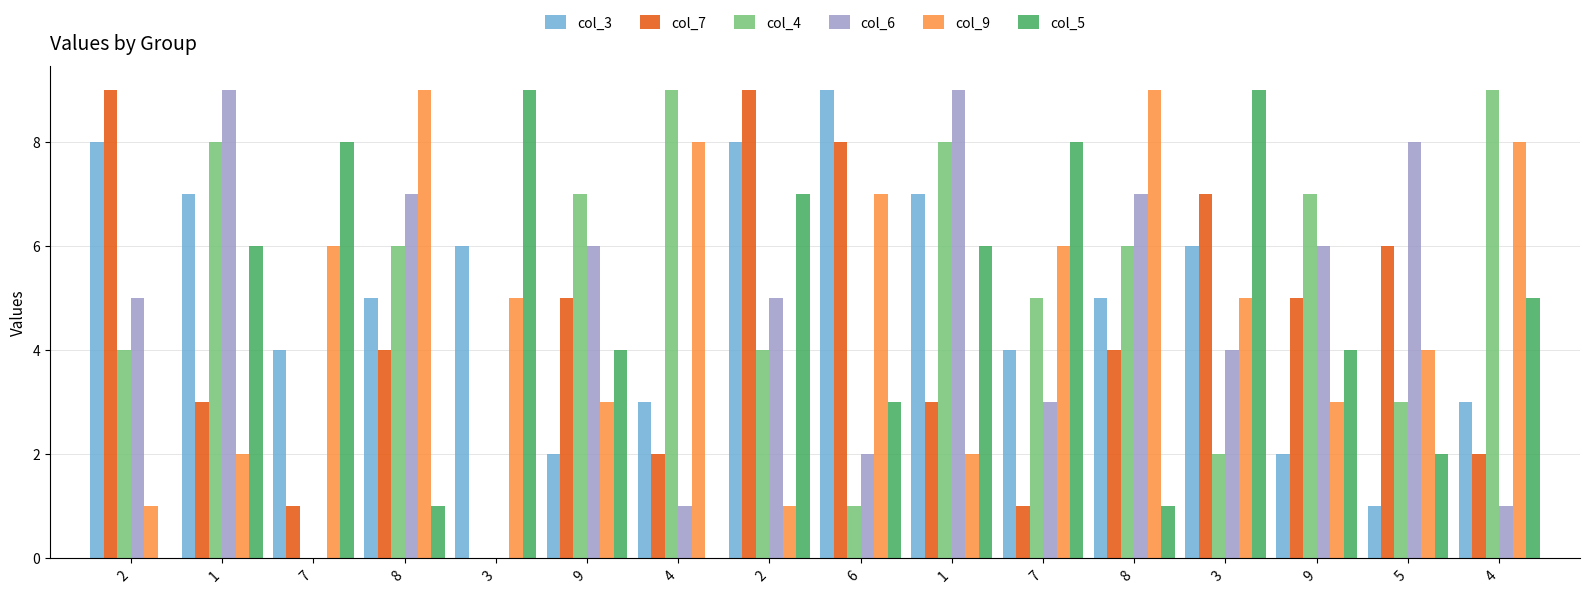

Is it true that col_7 equals 5 at 1?

False